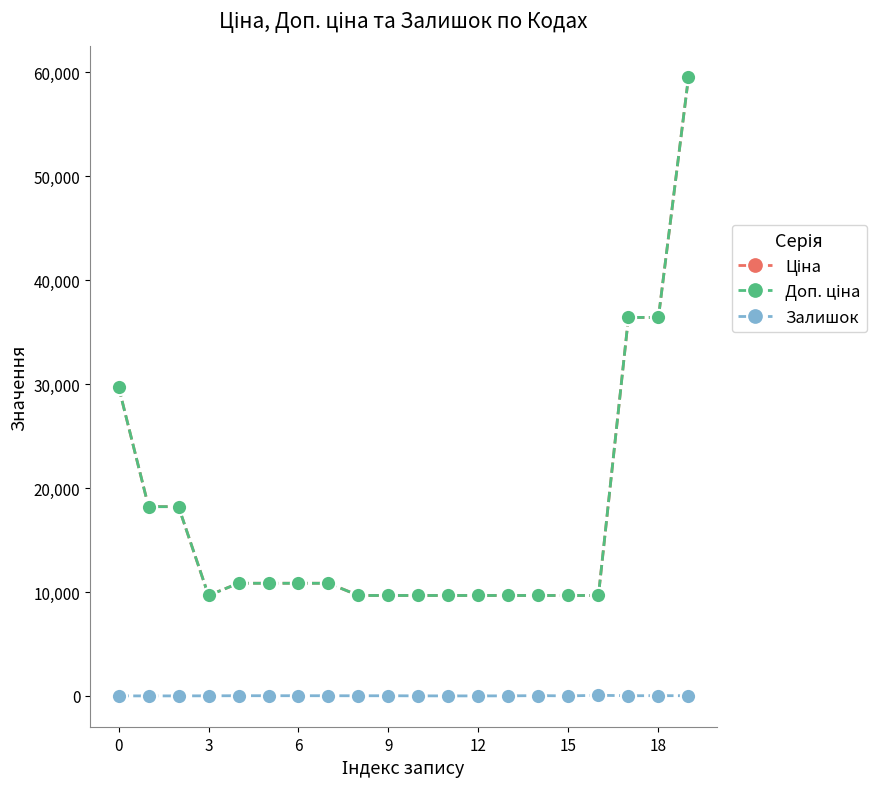

Is this an area chart (filled region under the line)?

No